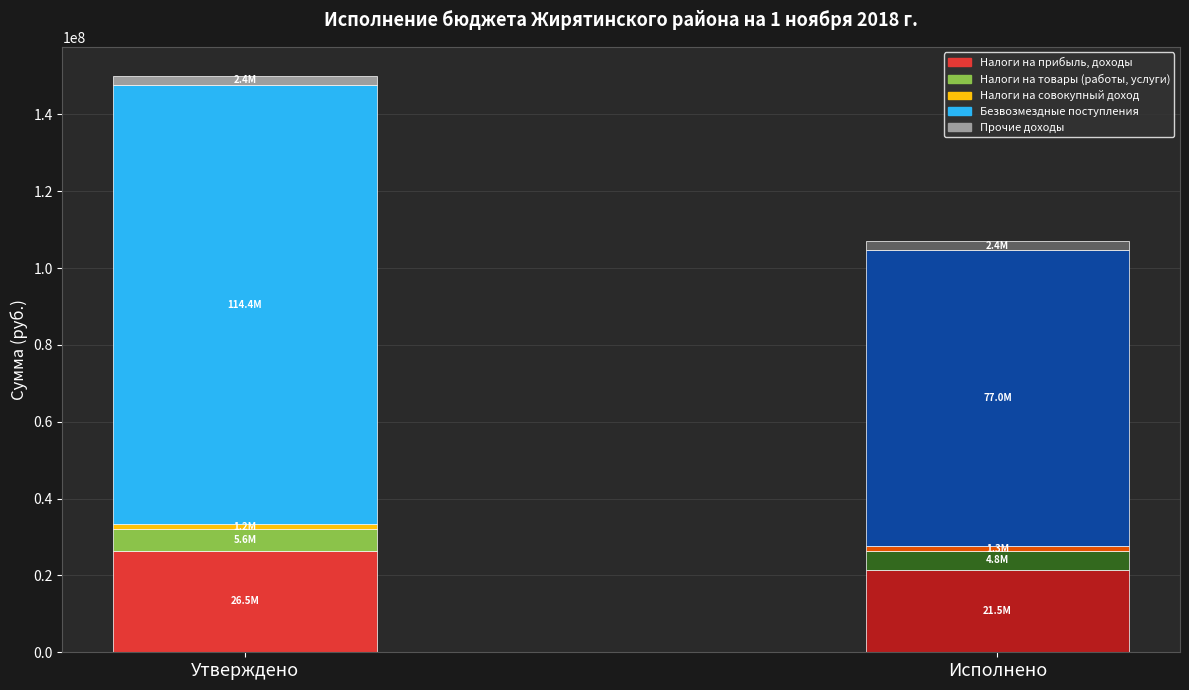

List the labels in order of Исполнено value, largest first.

Безвозмездные поступления, Налоги на прибыль, доходы, Налоги на товары (работы, услуги), Прочие доходы, Налоги на совокупный доход